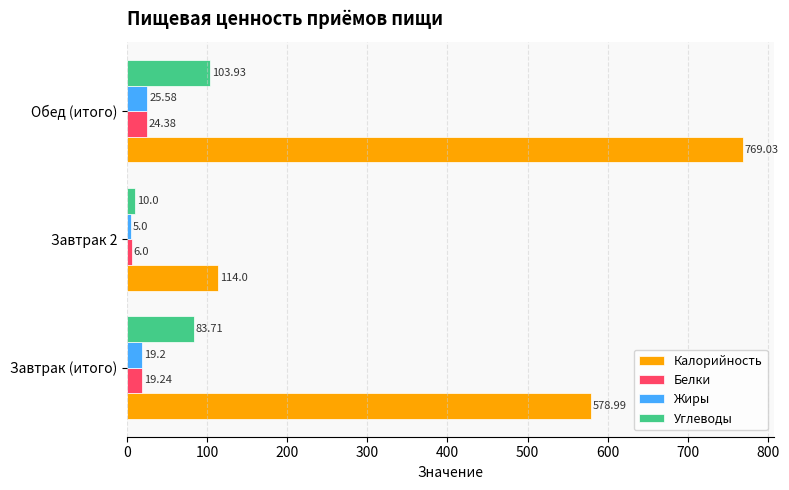

How many values in the Жиры series exceed 19?

2